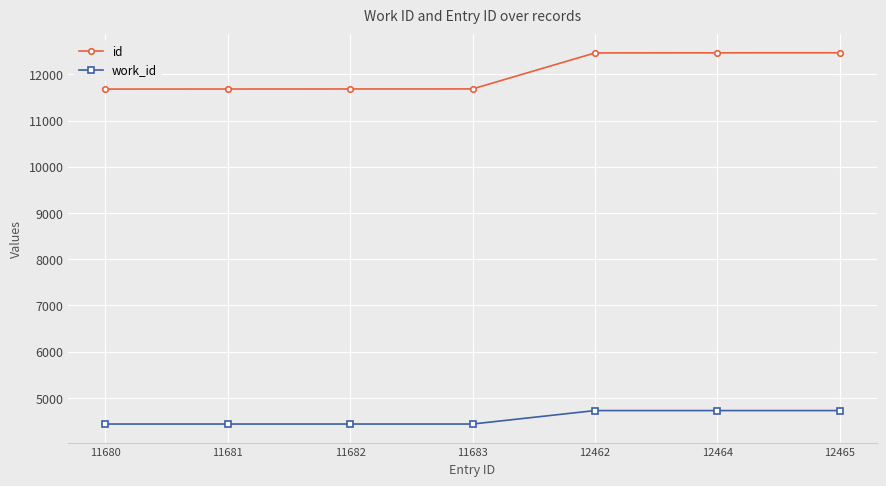

What is the lowest value of the work_id series?

4434